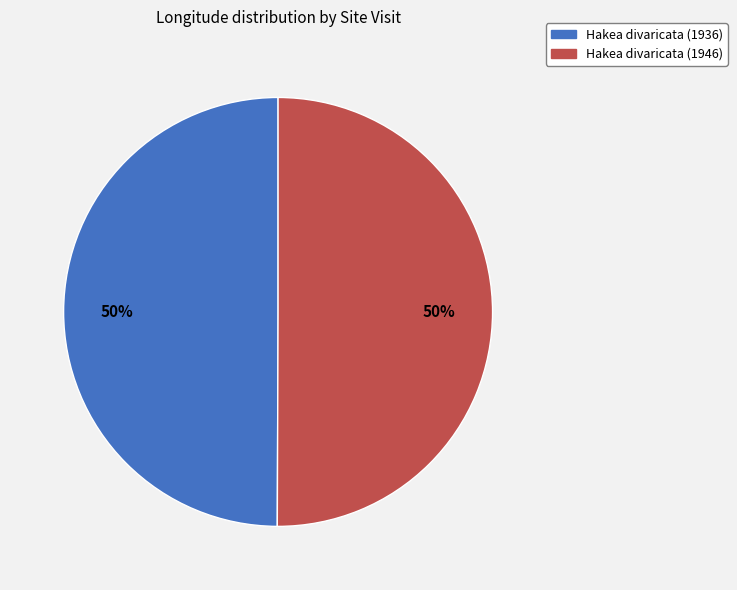

Combined, do Hakea divaricata (1936) and Hakea divaricata (1946) account for over 50%?

Yes